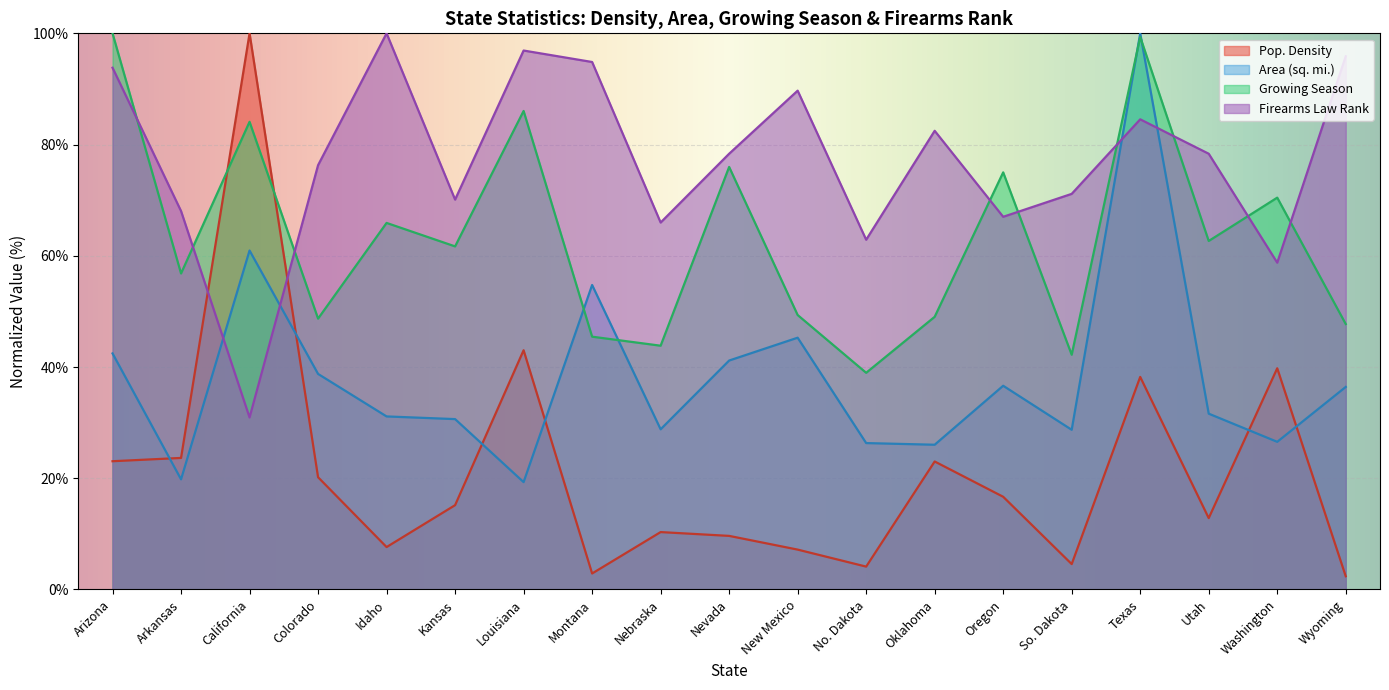

Where is the first local minimum for Area (sq. mi.)?

Arkansas